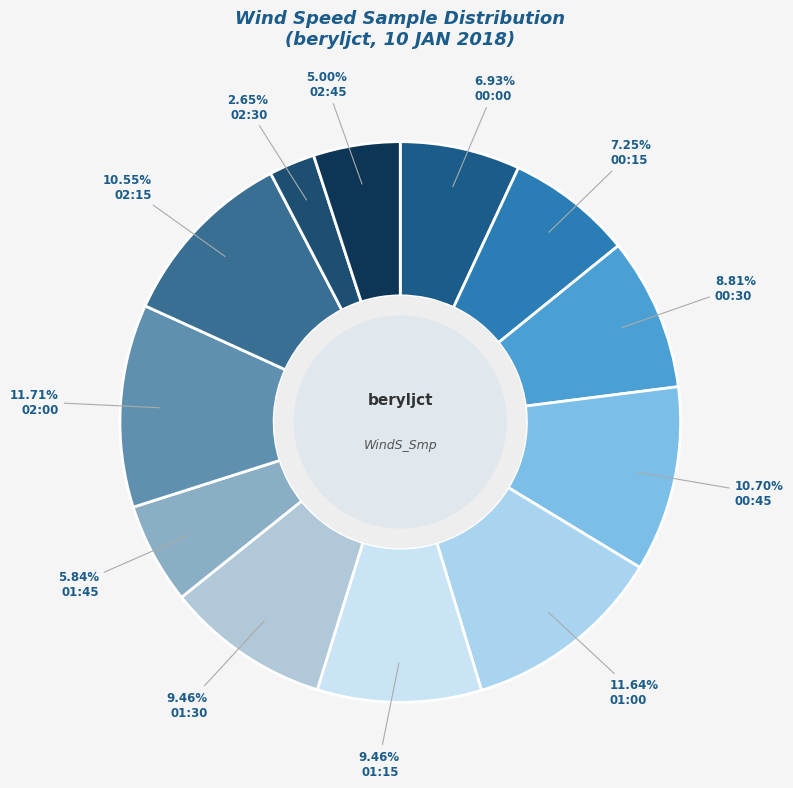

Which category has the smallest portion of the pie?

02:30